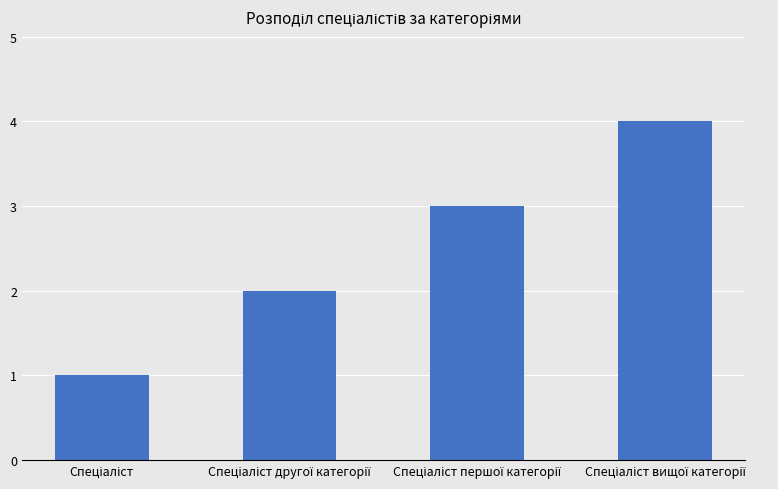

What is the smallest value displayed?

1